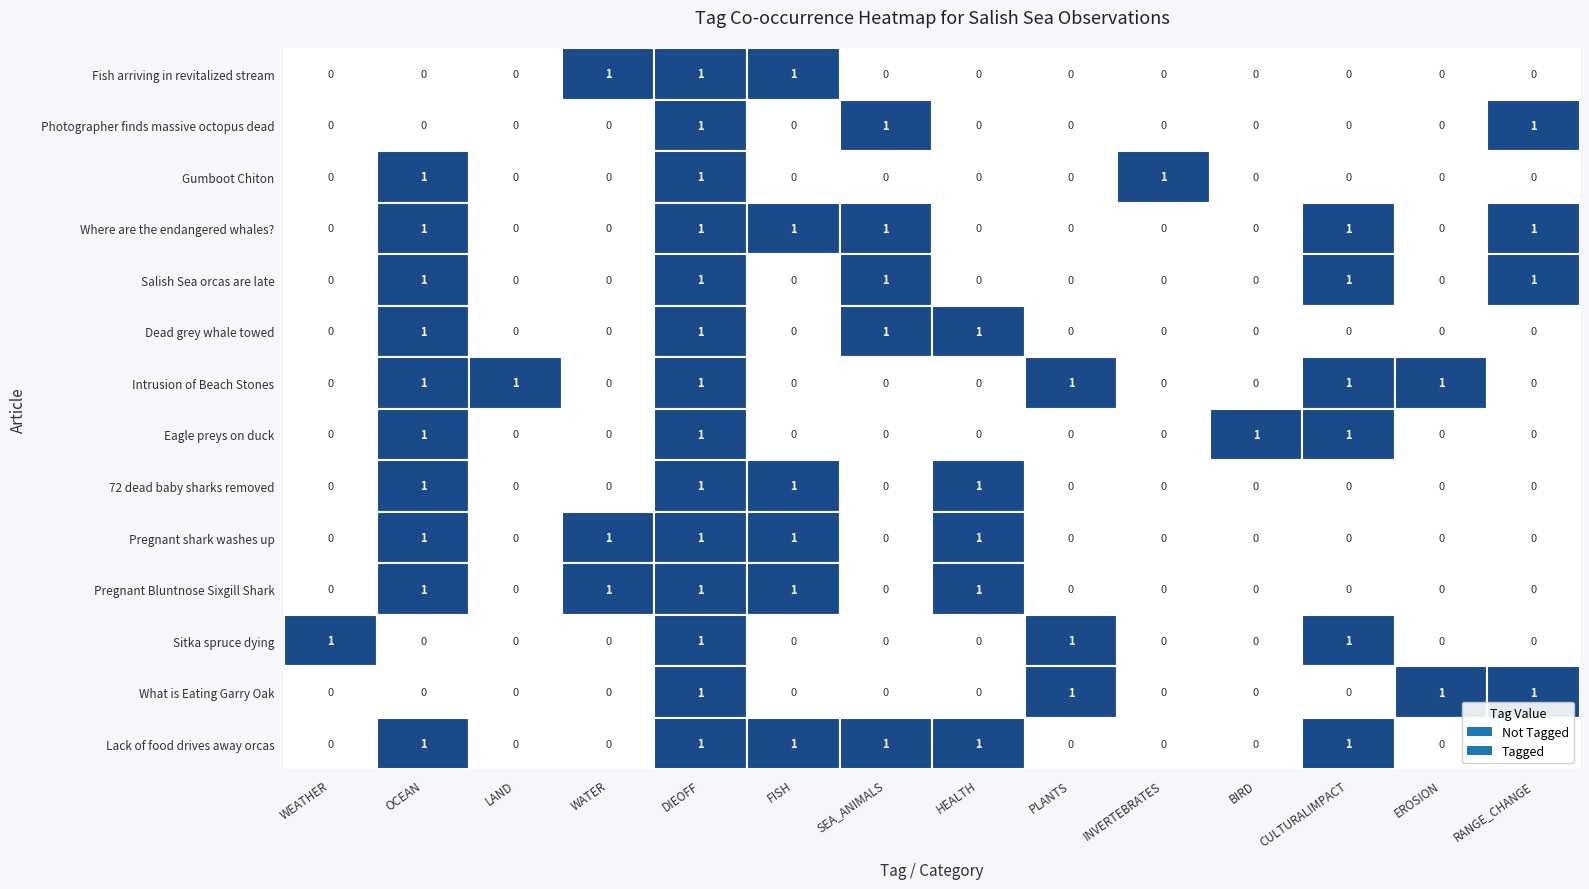

Reading left to right, list all the values displayed in this chart.

Fish arriving in revitalized stream: 0	0	0	1	1	1	0	0	0	0	0	0	0	0
Photographer finds massive octopus dead: 0	0	0	0	1	0	1	0	0	0	0	0	0	1
Gumboot Chiton: 0	1	0	0	1	0	0	0	0	1	0	0	0	0
Where are the endangered whales?: 0	1	0	0	1	1	1	0	0	0	0	1	0	1
Salish Sea orcas are late: 0	1	0	0	1	0	1	0	0	0	0	1	0	1
Dead grey whale towed: 0	1	0	0	1	0	1	1	0	0	0	0	0	0
Intrusion of Beach Stones: 0	1	1	0	1	0	0	0	1	0	0	1	1	0
Eagle preys on duck: 0	1	0	0	1	0	0	0	0	0	1	1	0	0
72 dead baby sharks removed: 0	1	0	0	1	1	0	1	0	0	0	0	0	0
Pregnant shark washes up: 0	1	0	1	1	1	0	1	0	0	0	0	0	0
Pregnant Bluntnose Sixgill Shark: 0	1	0	1	1	1	0	1	0	0	0	0	0	0
Sitka spruce dying: 1	0	0	0	1	0	0	0	1	0	0	1	0	0
What is Eating Garry Oak: 0	0	0	0	1	0	0	0	1	0	0	0	1	1
Lack of food drives away orcas: 0	1	0	0	1	1	1	1	0	0	0	1	0	0